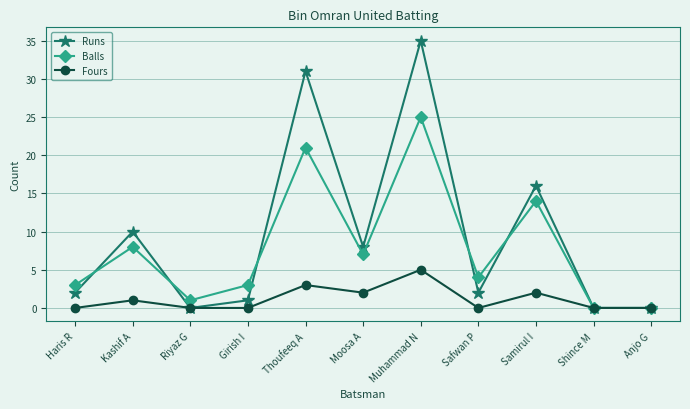

How many categories are shown in the chart?

11